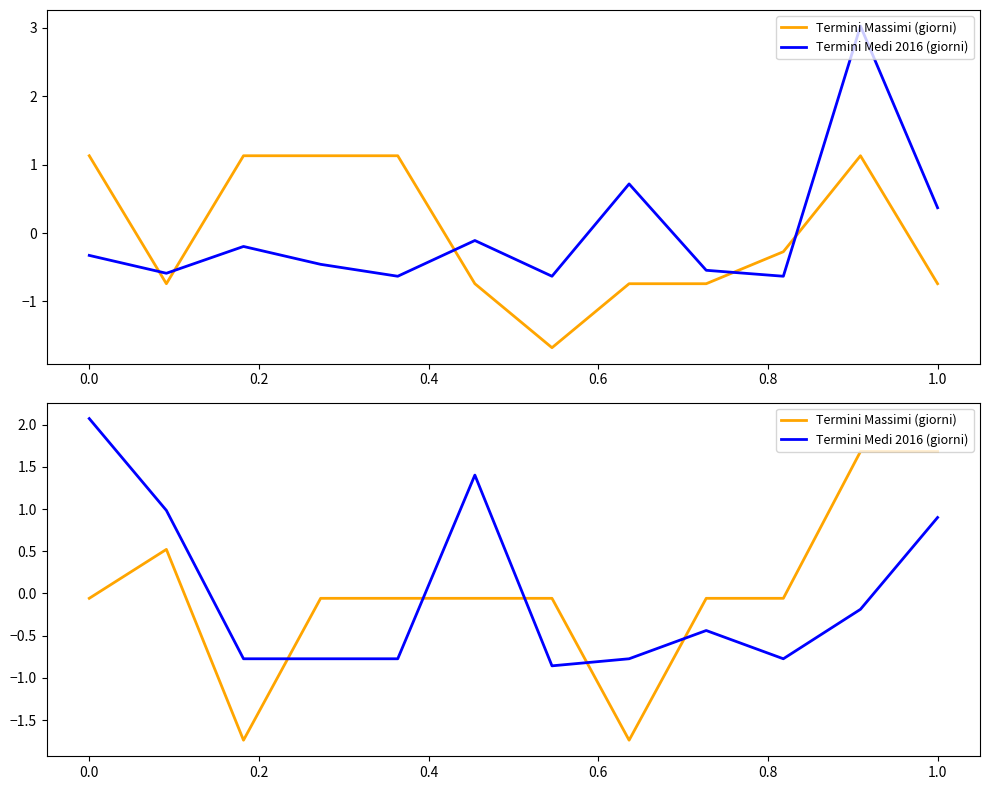

Which series has the widest spread of values?

Termini Massimi (giorni)